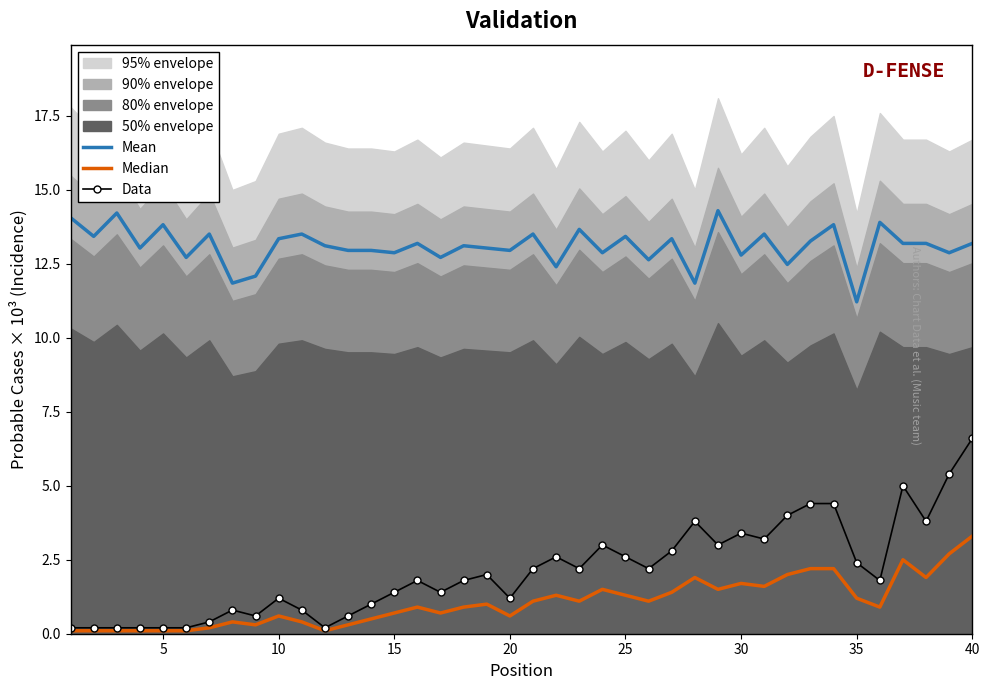

Which series has the widest spread of values?

Data